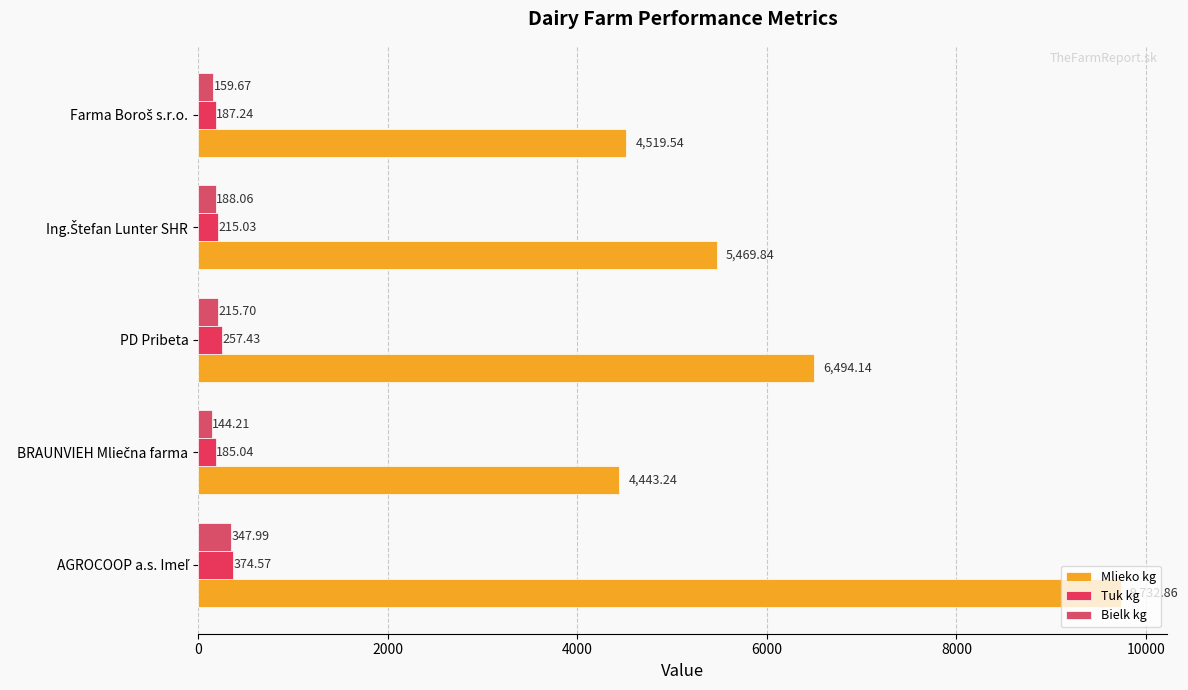

How many series are shown in this chart?

3